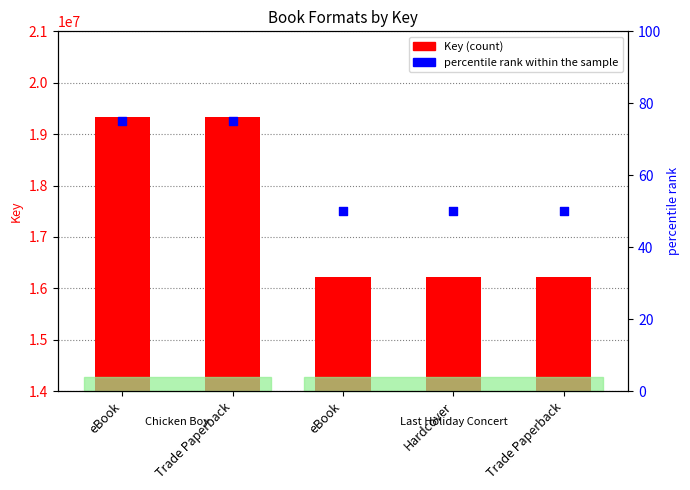

At which category is the sum across all series the highest?

eBook